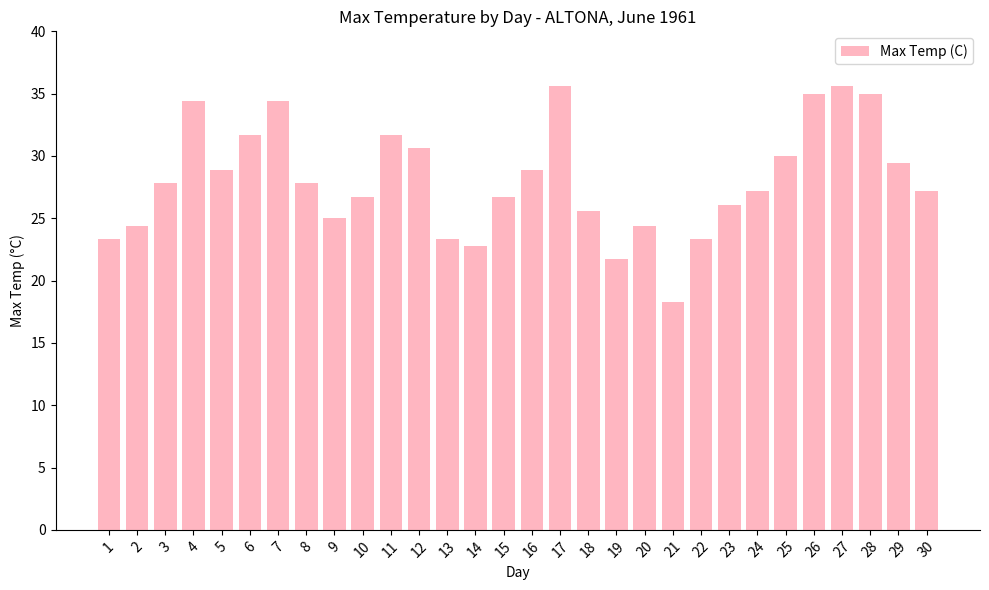

What is the difference between the maximum and minimum values?

17.3